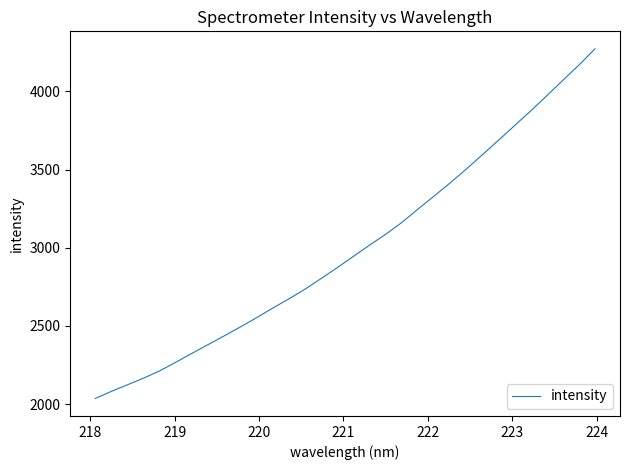

What is the maximum value shown in the chart?

4271.6